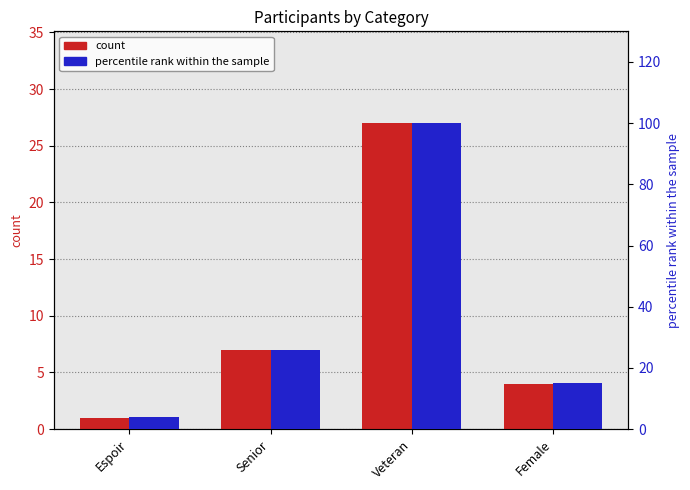

What is the highest value of the percentile rank within the sample series?

100